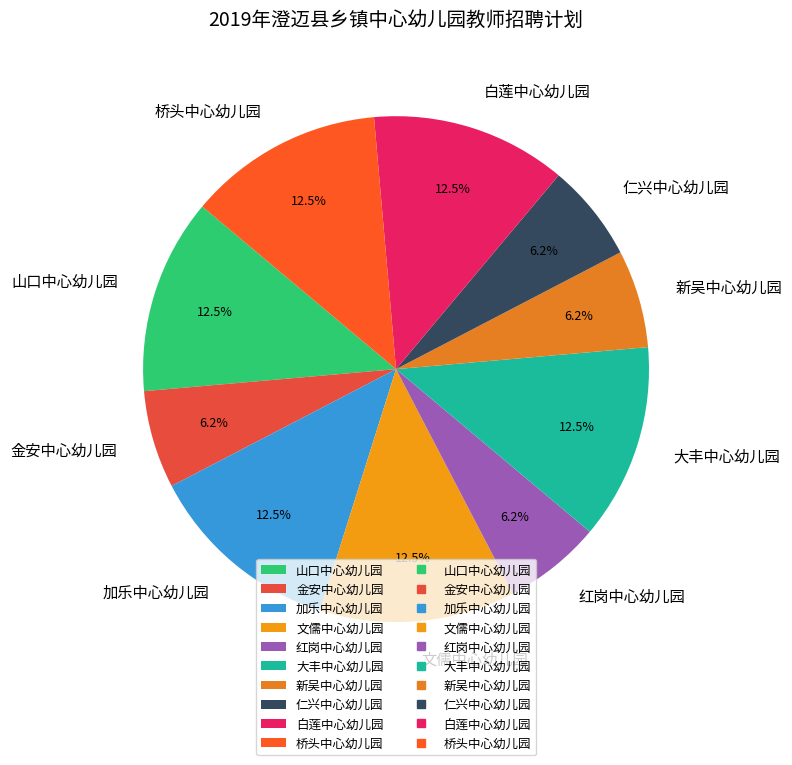

Does 仁兴中心幼儿园 represent more than half of the total?

No